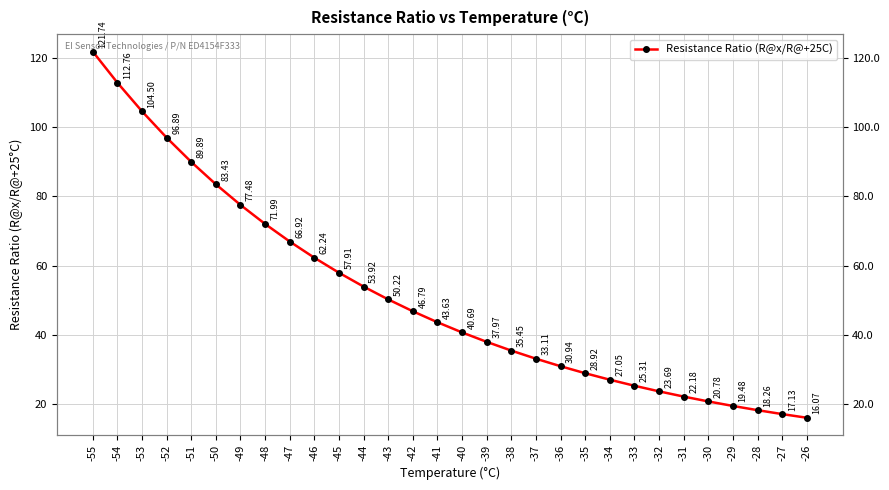

Rank the categories by value from lowest to highest.

-26, -27, -28, -29, -30, -31, -32, -33, -34, -35, -36, -37, -38, -39, -40, -41, -42, -43, -44, -45, -46, -47, -48, -49, -50, -51, -52, -53, -54, -55